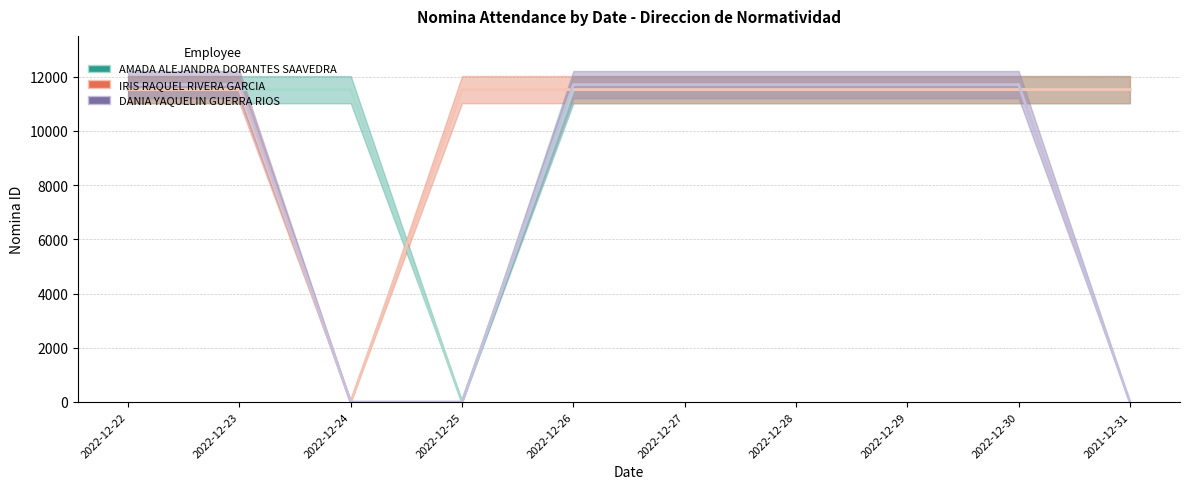

The value of AMADA ALEJANDRA DORANTES SAAVEDRA at 2022-12-25 is -4831. True or false?

False